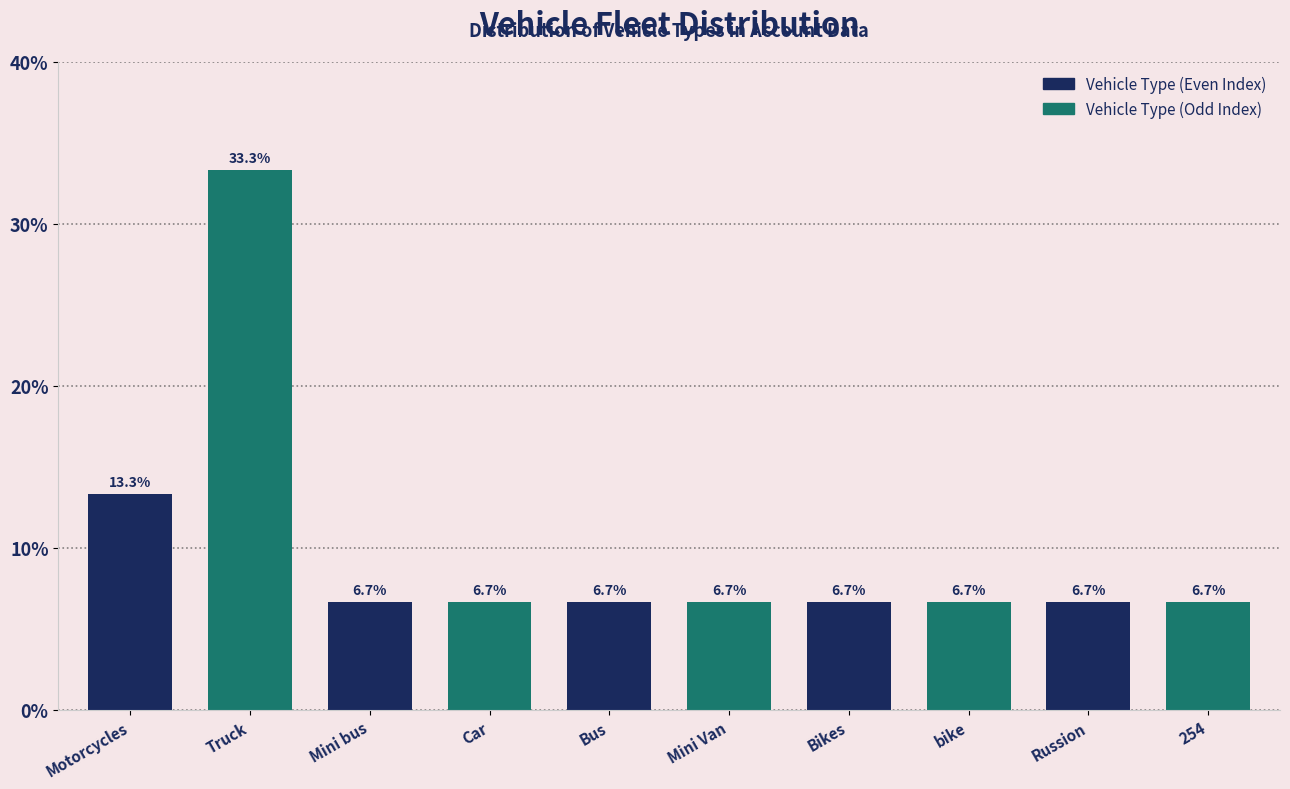

Reading left to right, what are all the values shown in this chart?

Motorcycles=13.3	Truck=33.3	Mini bus=6.7	Car=6.7	Bus=6.7	Mini Van=6.7	Bikes=6.7	bike=6.7	Russion=6.7	254=6.7